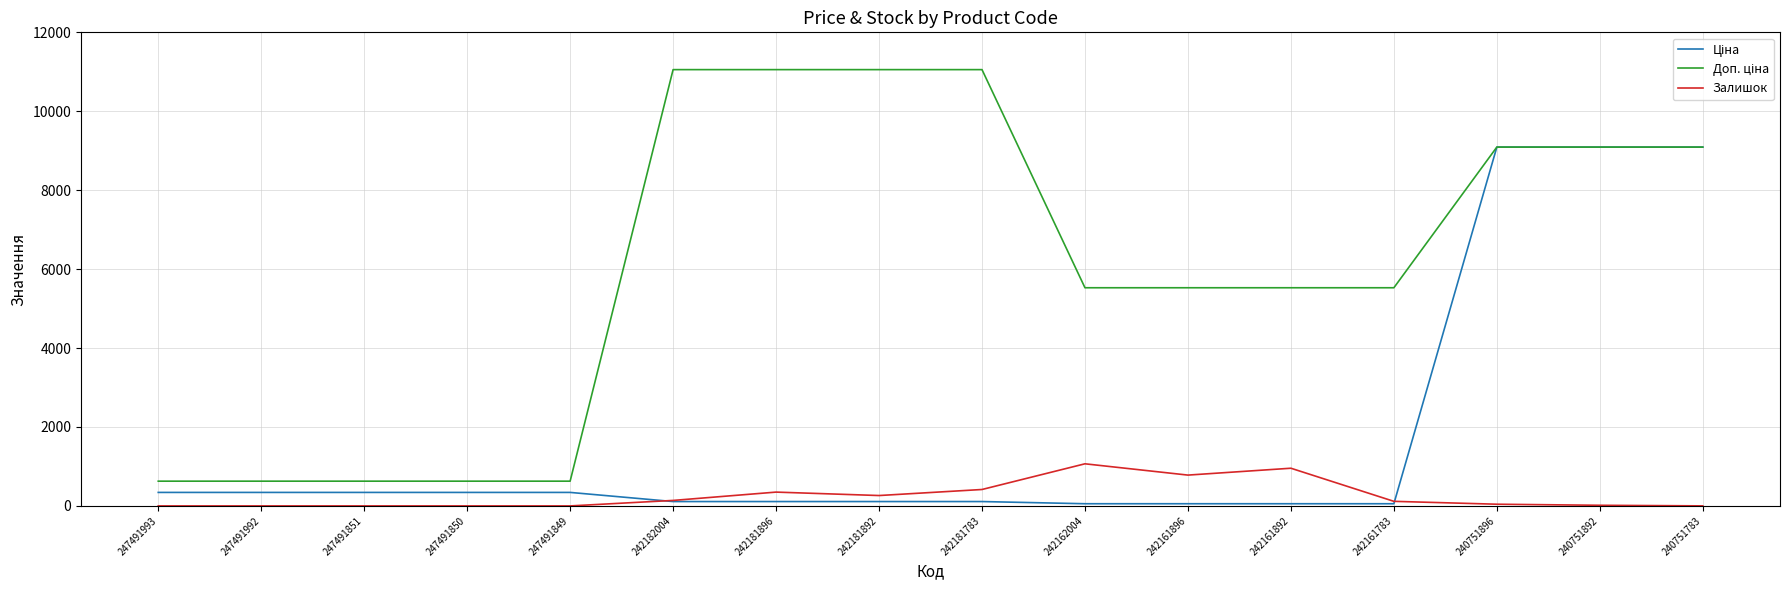

What is the difference between the highest and lowest values at 247491851?

627.0